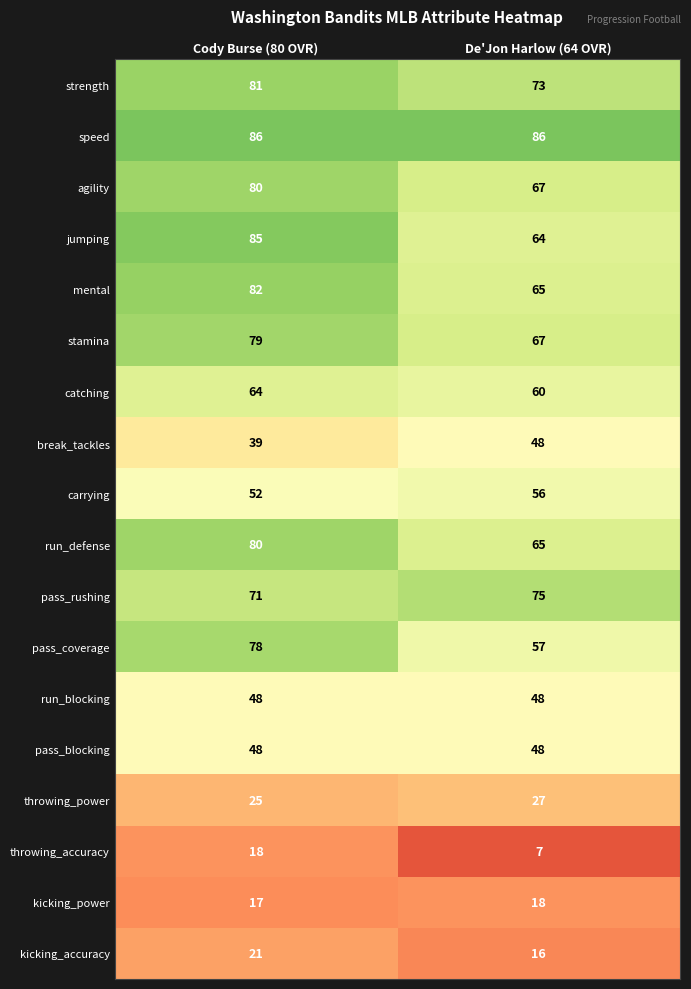

Rank the categories by break_tackles value from lowest to highest.

Cody Burse (80 OVR), De'Jon Harlow (64 OVR)